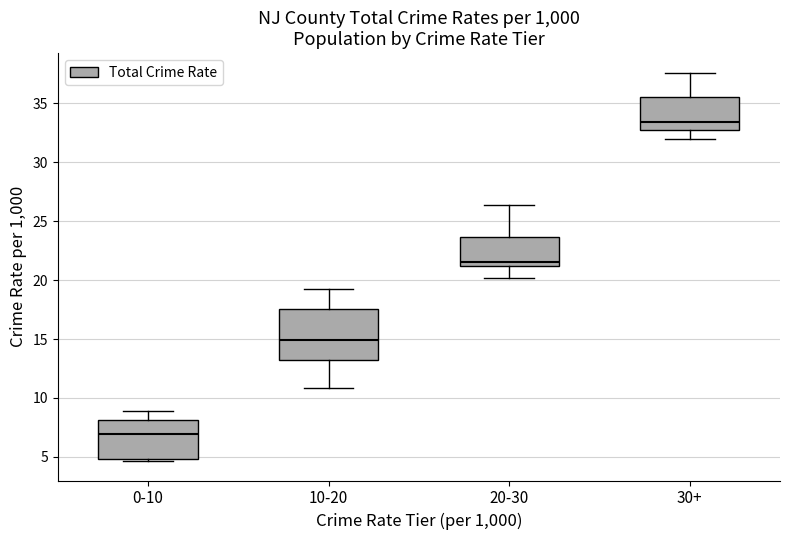

Which box is the tallest, from its lower edge to its upper edge?

10-20